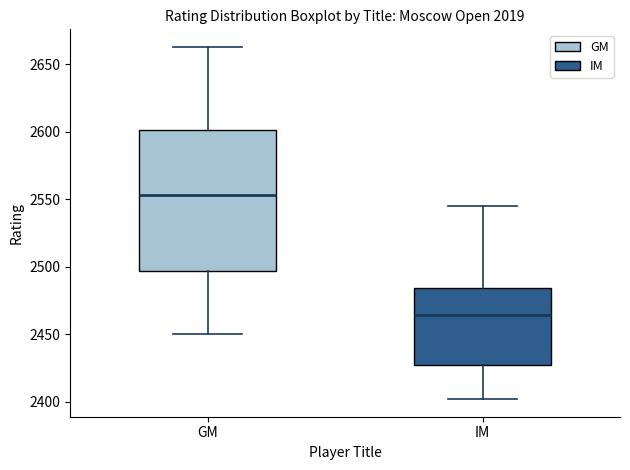

Comparing the boxes themselves (not the whiskers), which one is the tallest?

GM